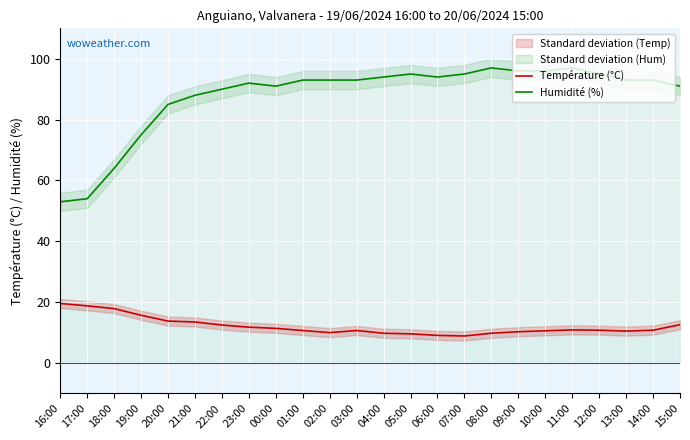

What is the minimum value shown in the chart?

8.9